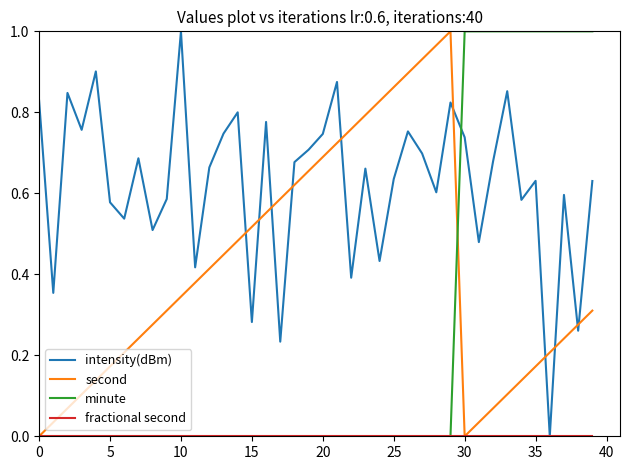

Which series has the largest total across all categories?

intensity(dBm)